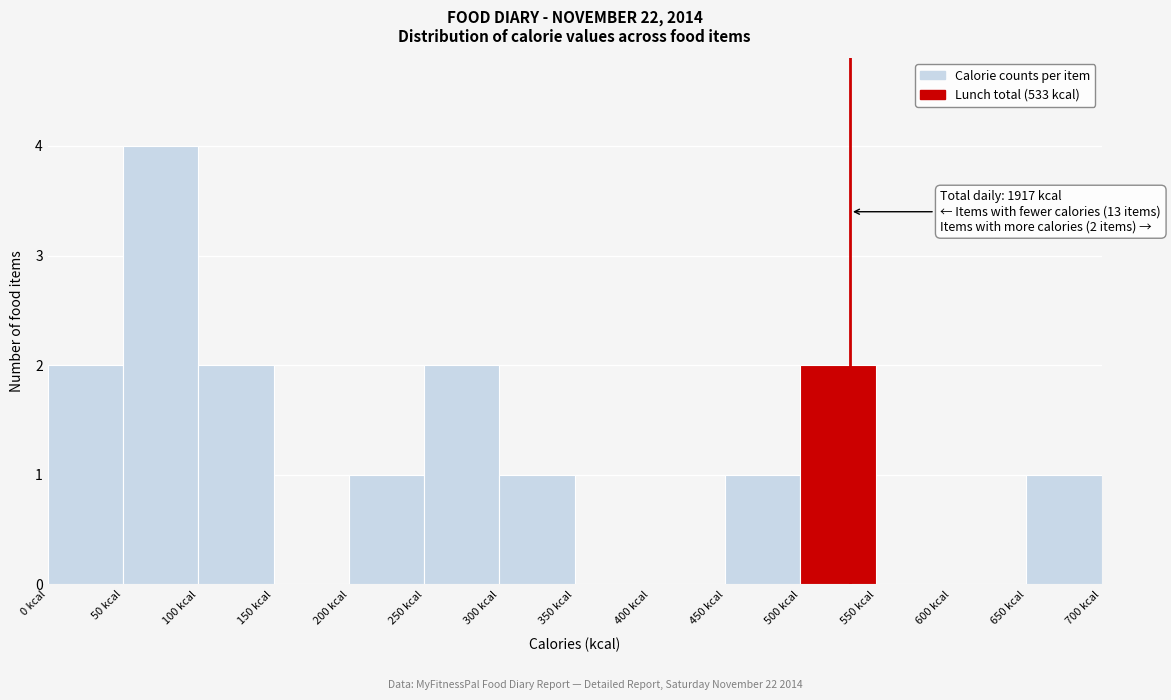

Which range on the x-axis has the tallest bar?

50 to 100